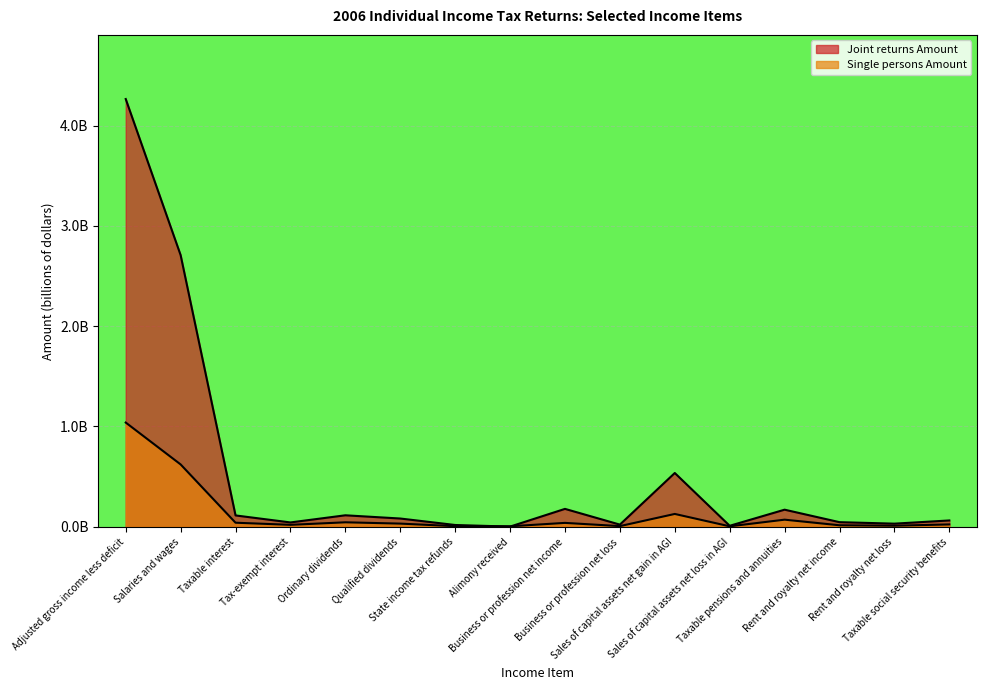

How many lines are shown in the chart?

2